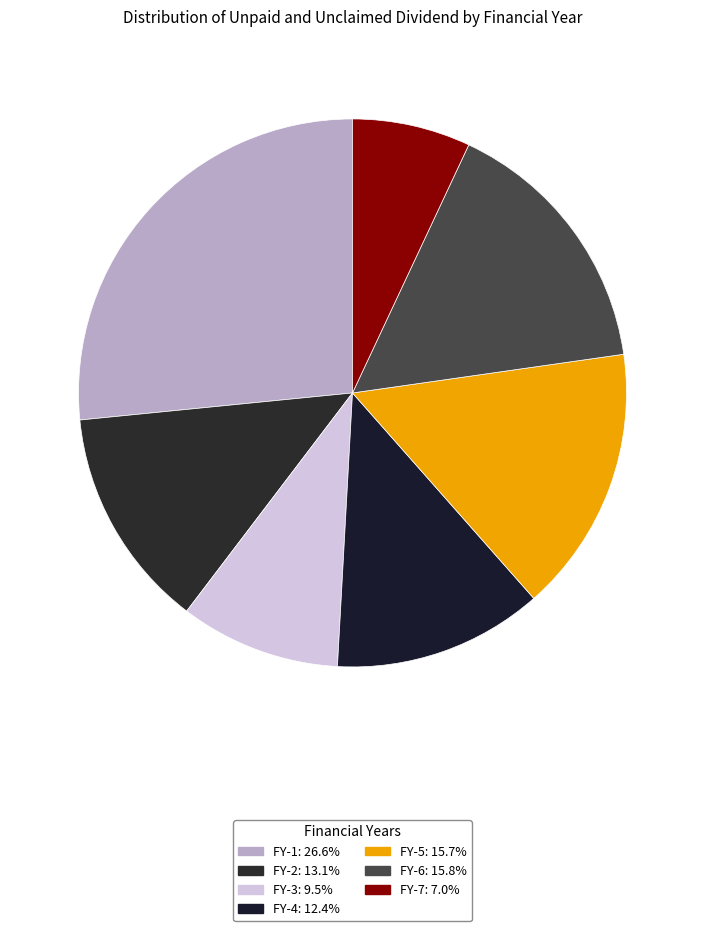

What is the largest slice in the pie chart?

FY-1